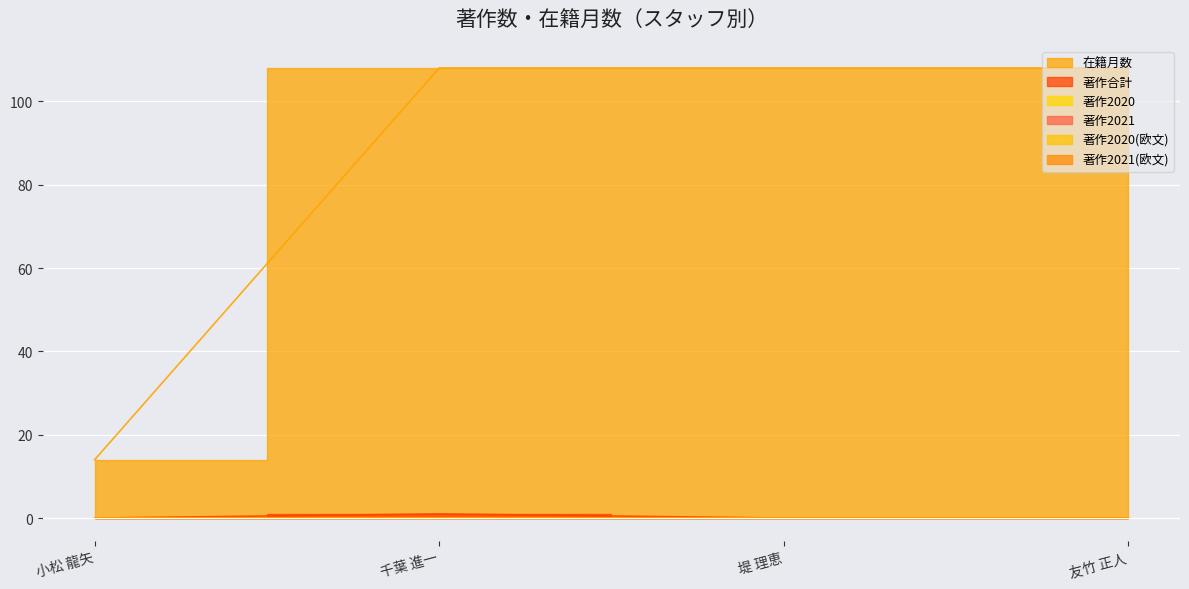

What are all the series names shown in the legend?

在籍月数, 著作合計, 著作2020, 著作2021, 著作2020(欧文), 著作2021(欧文)